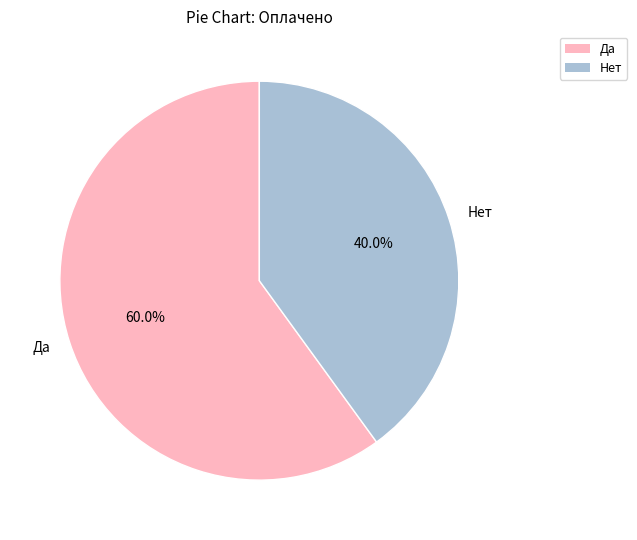

What percentage is the Да slice, to the nearest percent?

60%